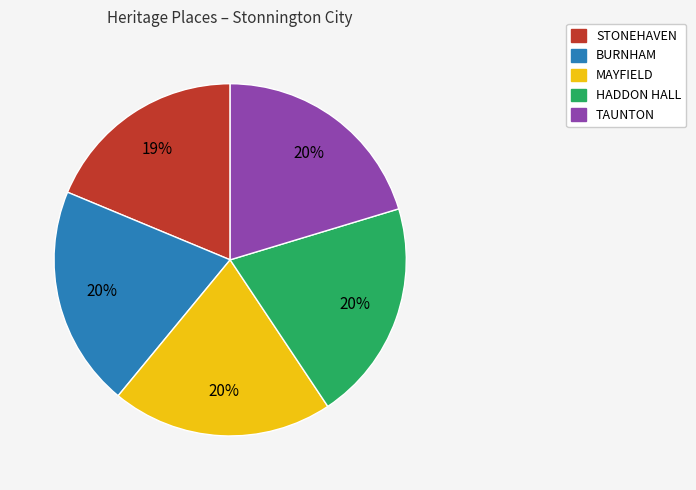

Does any single category account for the majority?

No